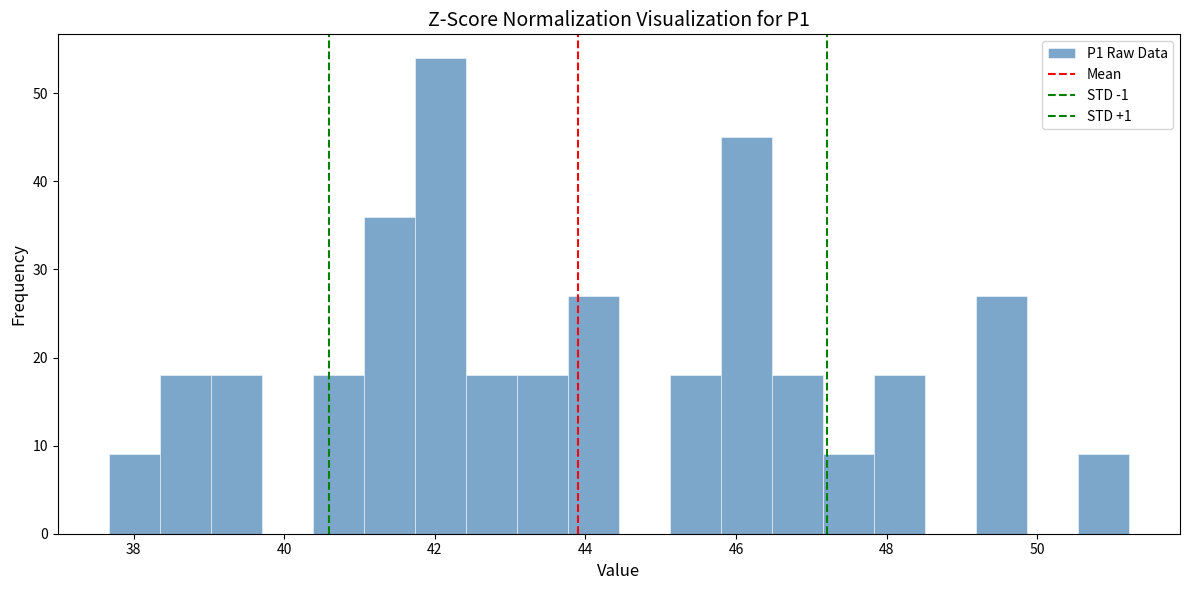

Read against the x-axis, roughly where is the centre of the tallest bar?

42.0